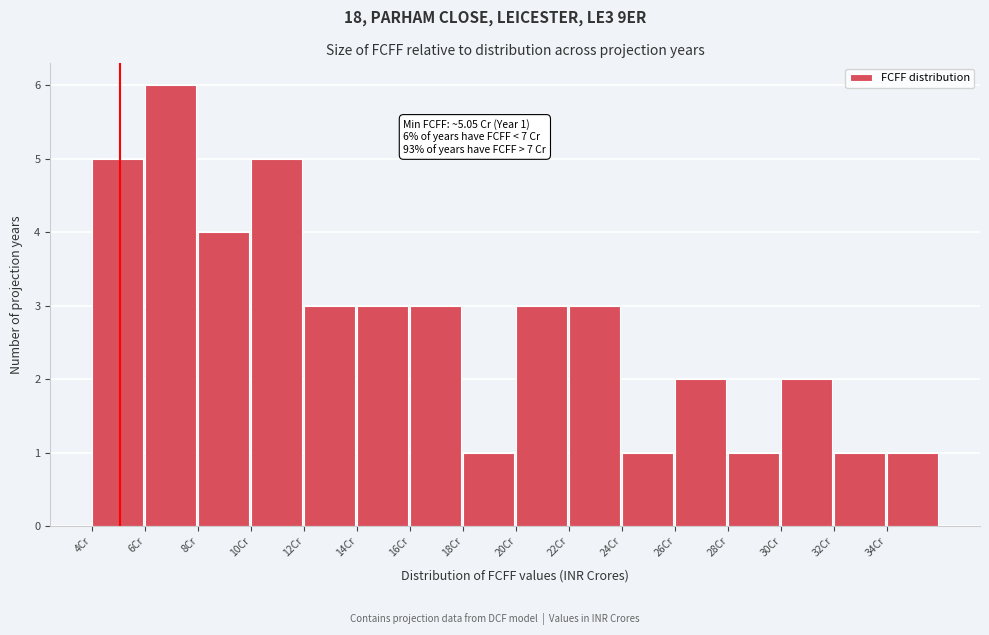

Which range on the x-axis has the tallest bar?

6 to 8